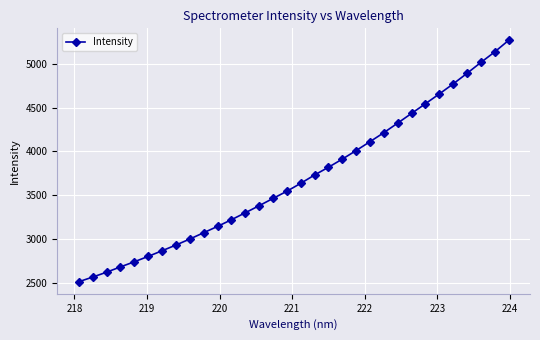

What is the difference between the maximum and minimum values?

2753.5